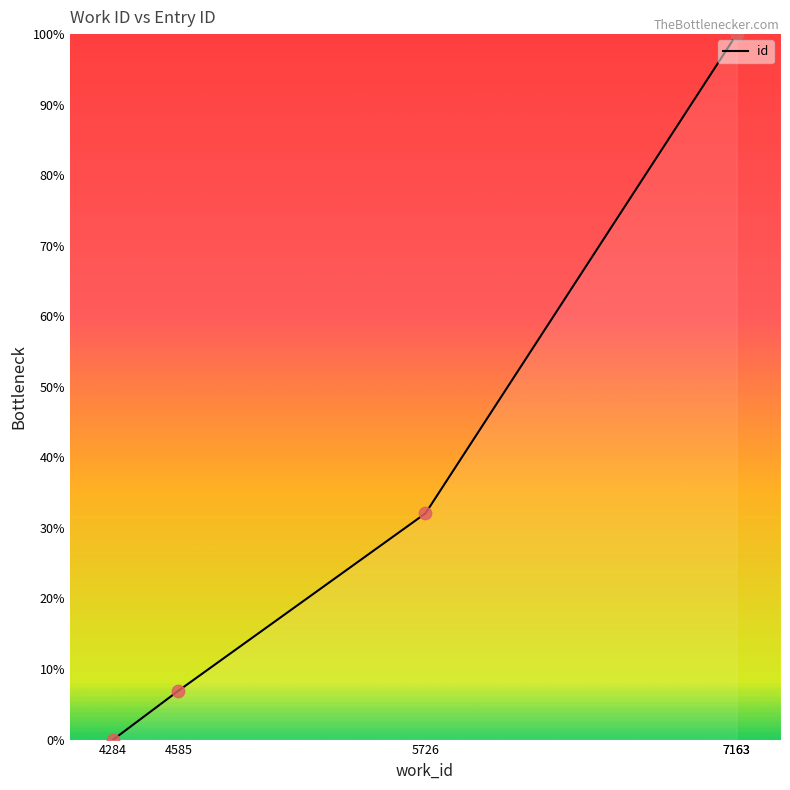

Which has a higher value, 7163 or 4585?

7163